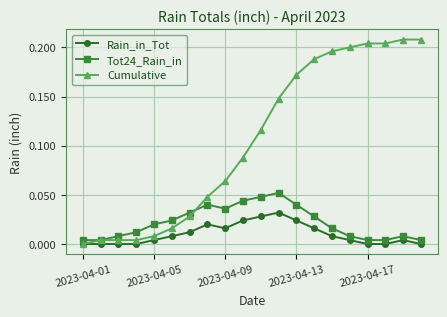

True or false: Rain_in_Tot and Tot24_Rain_in intersect in this chart.

False